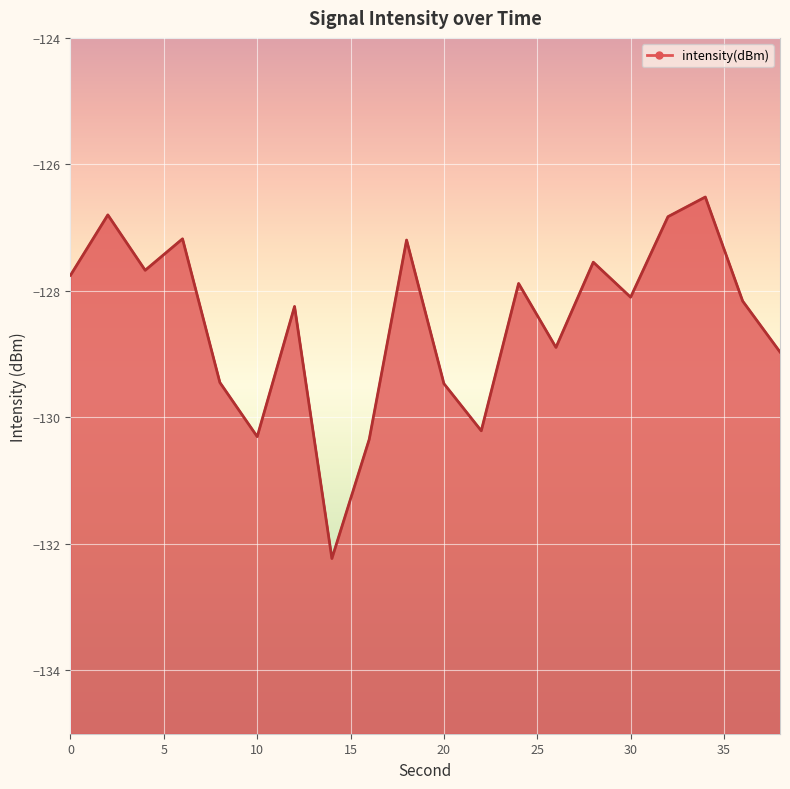

What is the change in value from 8 to 24?

+1.6